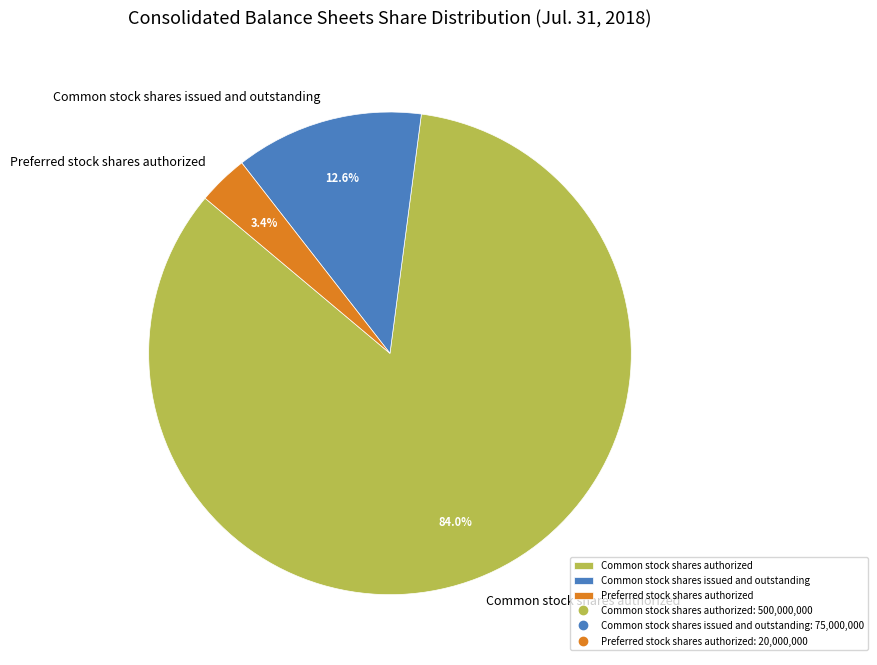

Which slice represents more than half of the pie?

Common stock shares authorized